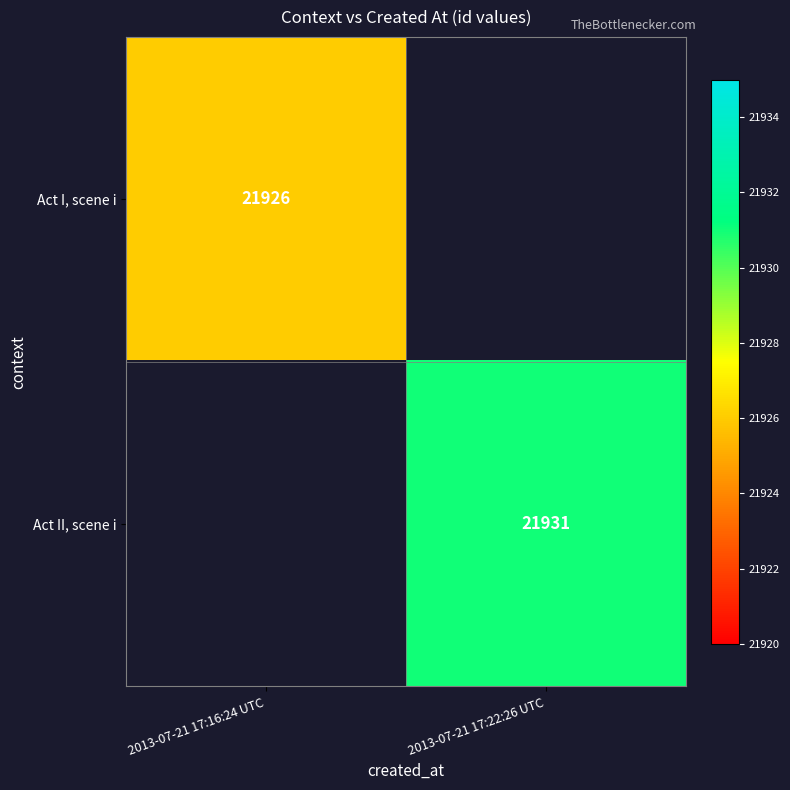

The Act II, scene i series shows 21931 at 2013-07-21 17:22:26 UTC. True or false?

True